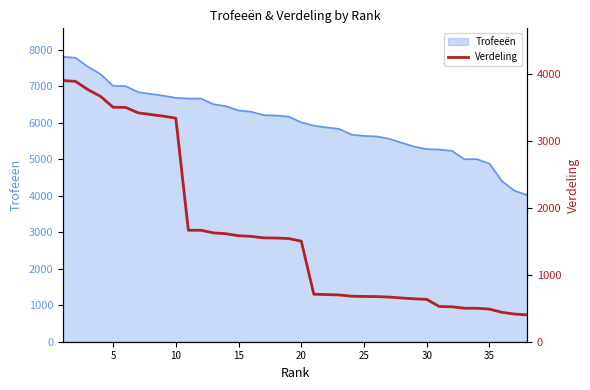

What is the maximum value for Trofeeën?

7803